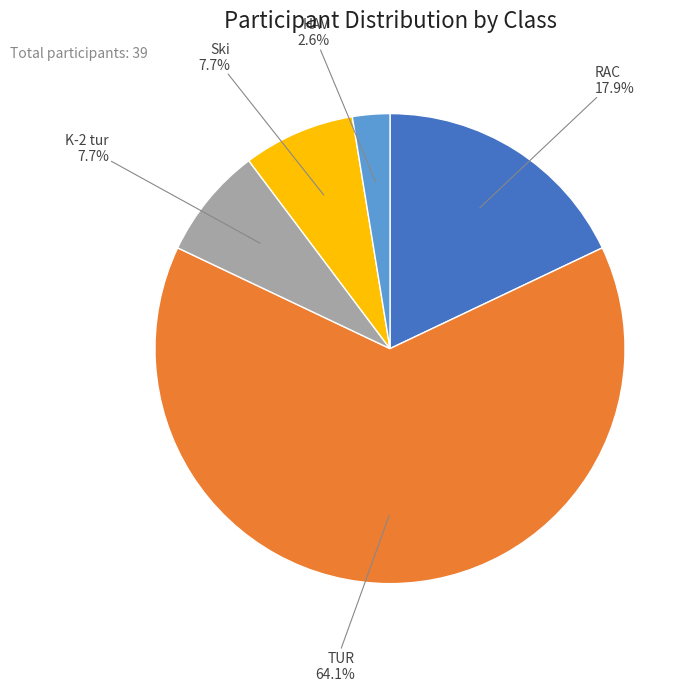

To the nearest percent, what is the combined percentage of Ski and RAC?

26%